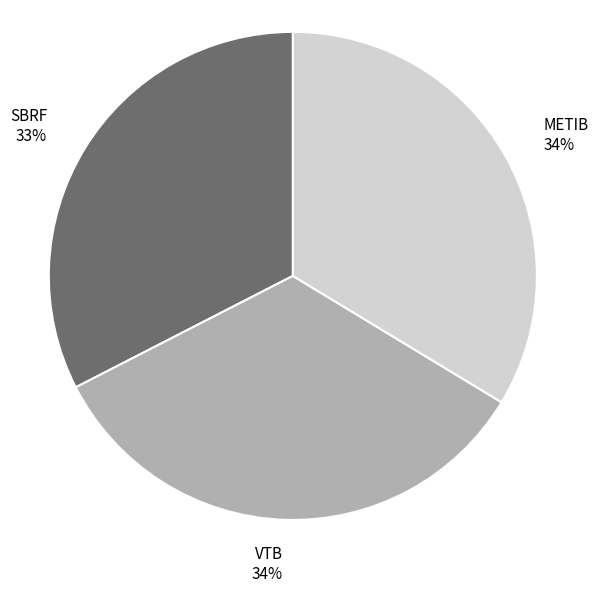

Combined, do VTB and METIB account for over 50%?

Yes